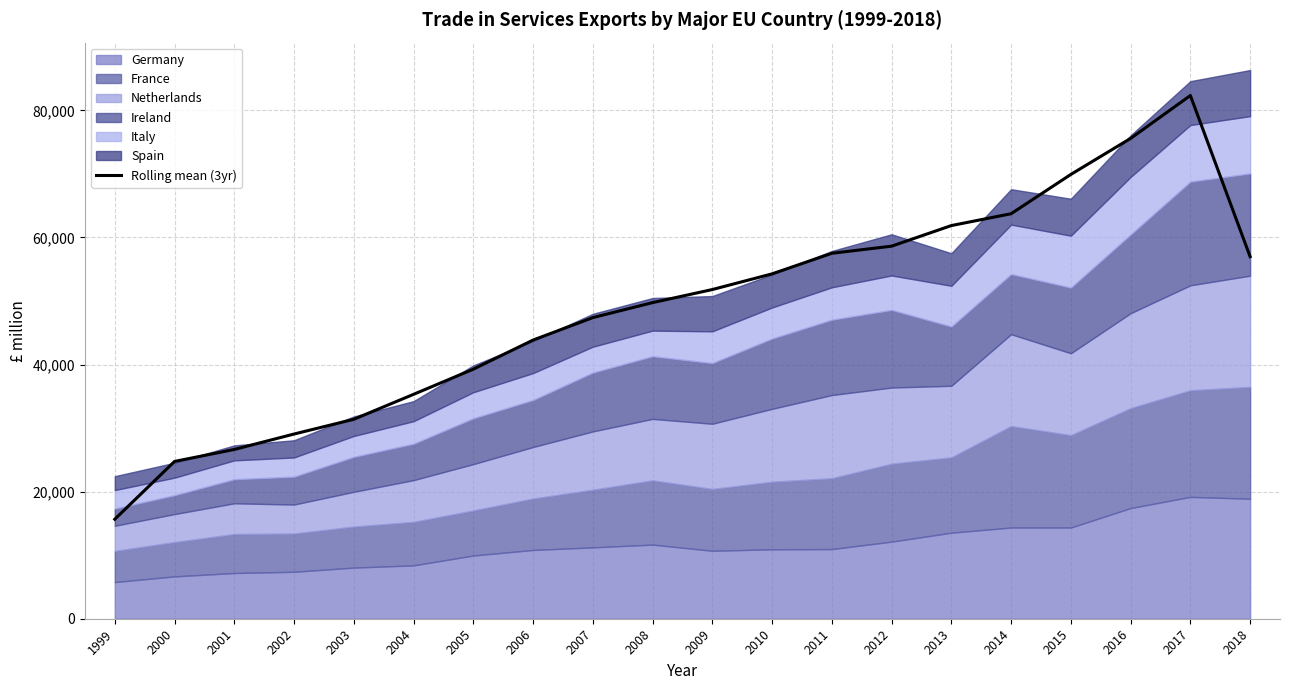

Which label corresponds to the largest value in the chart?

2017